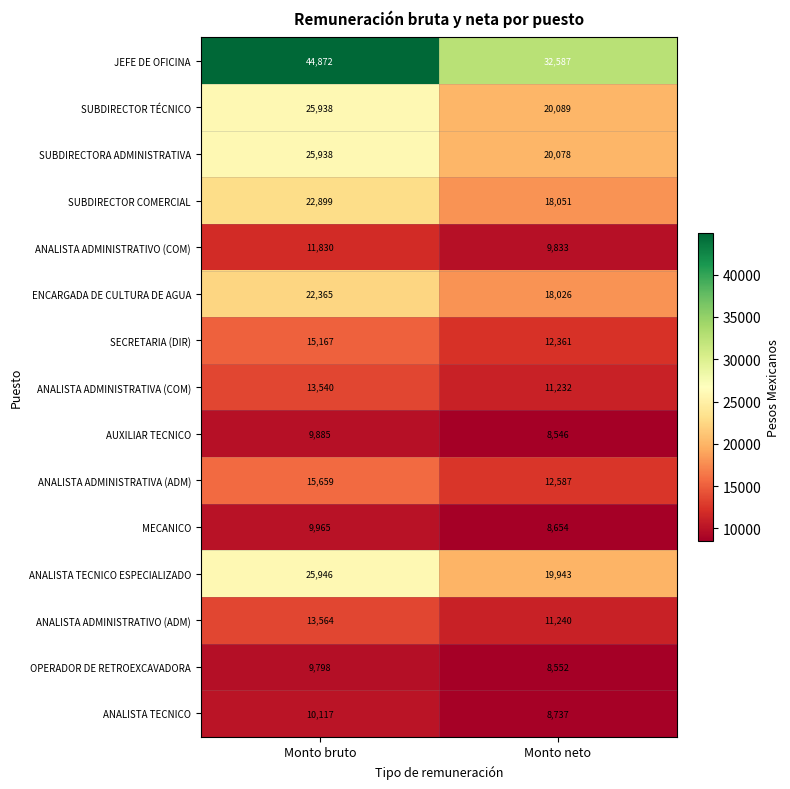

What is the minimum value for JEFE DE OFICINA?

32587